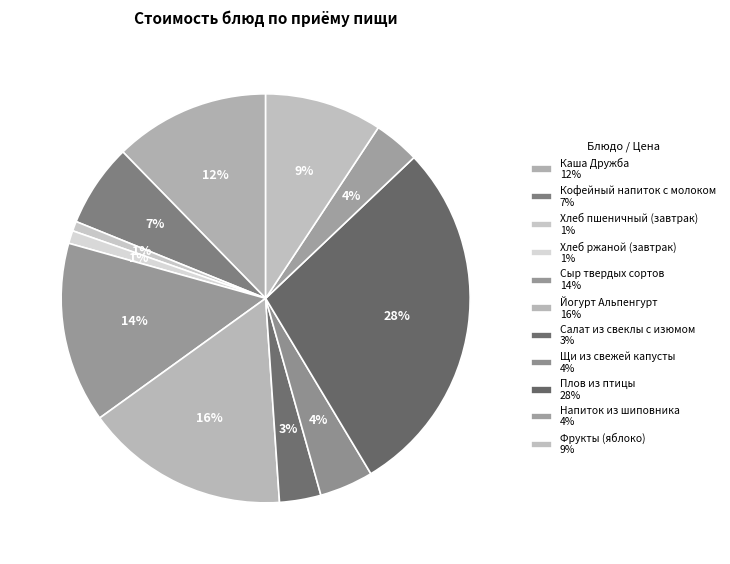

What portion of the pie excludes Сыр твердых сортов?

85.7%